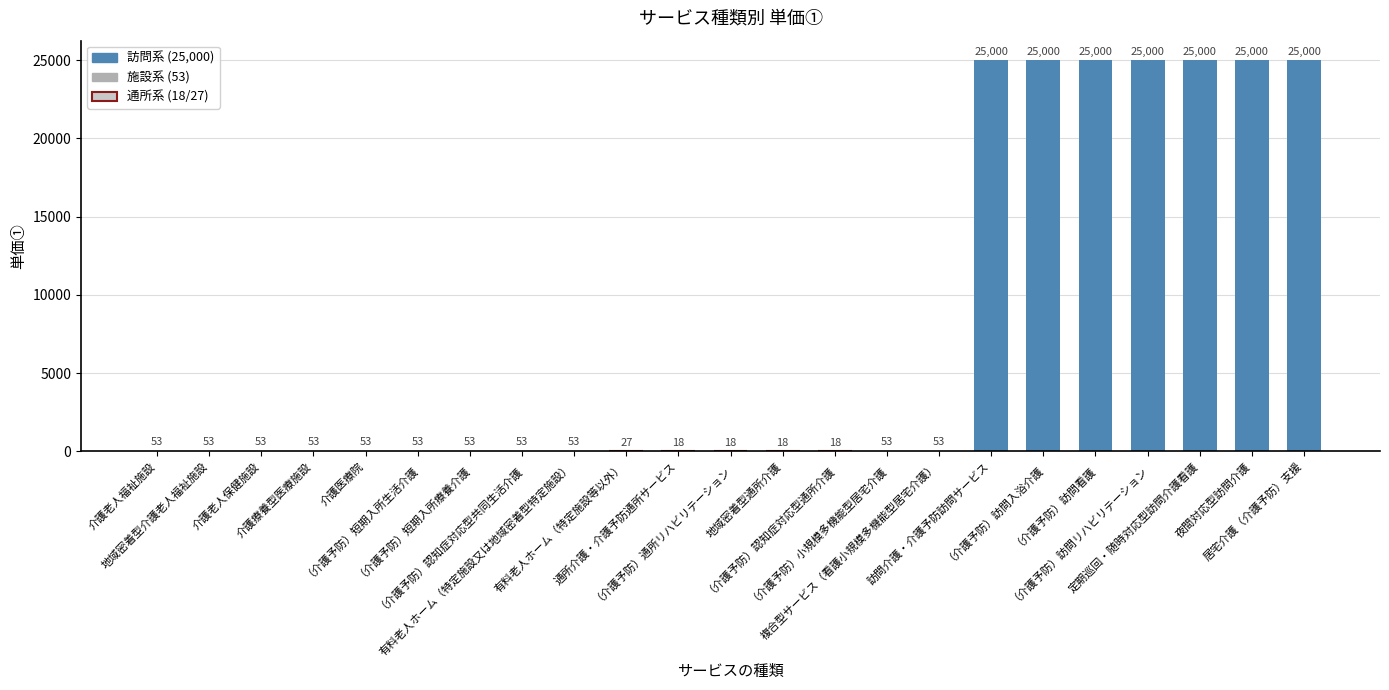

How many categories are shown in the chart?

23